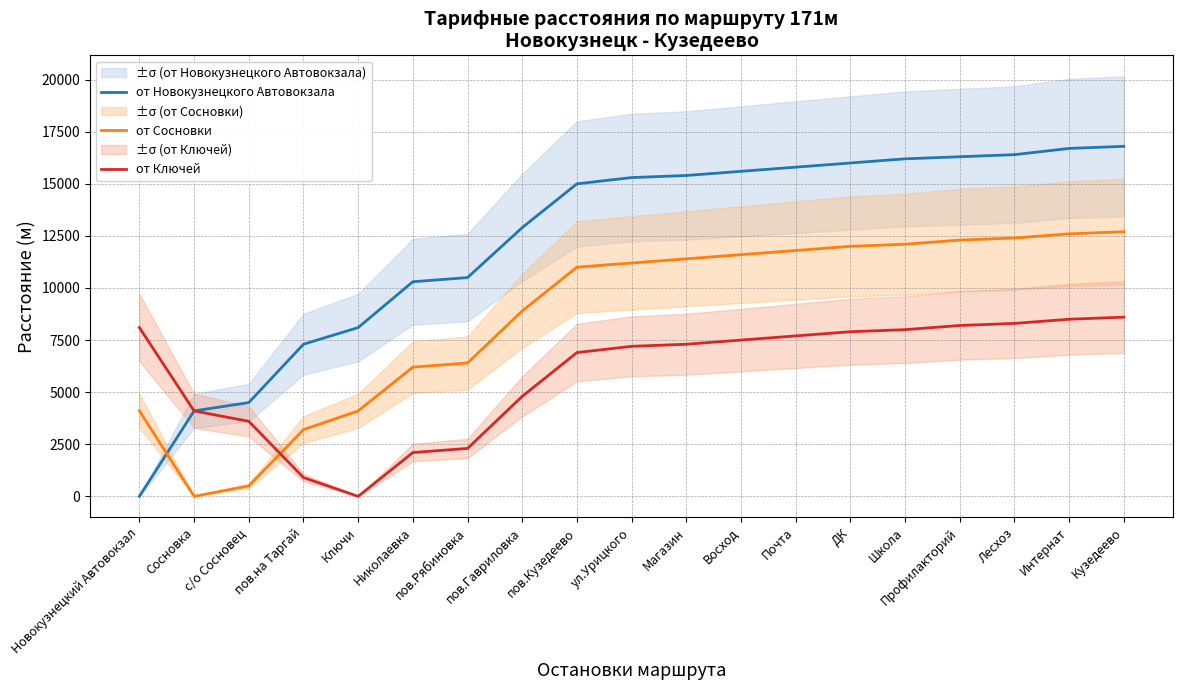

What position from the right is Ключи?

15